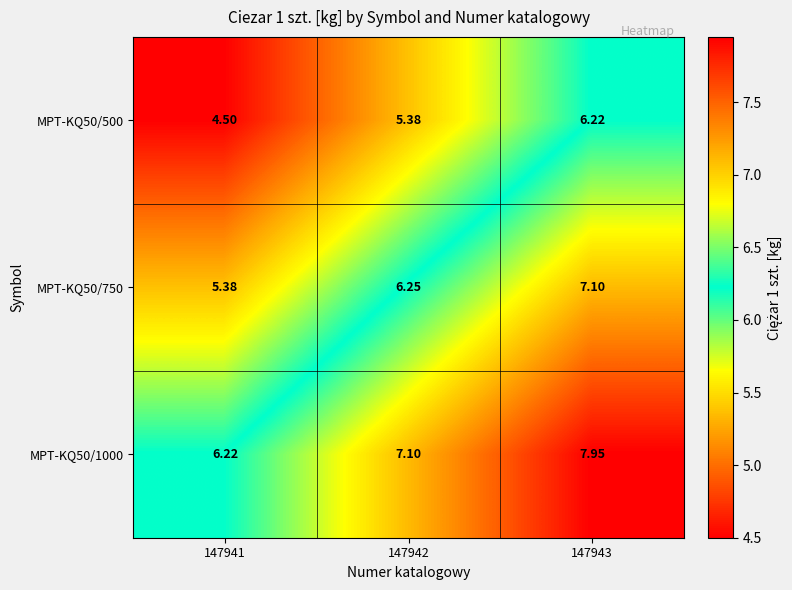

How many distinct data groups are displayed?

3